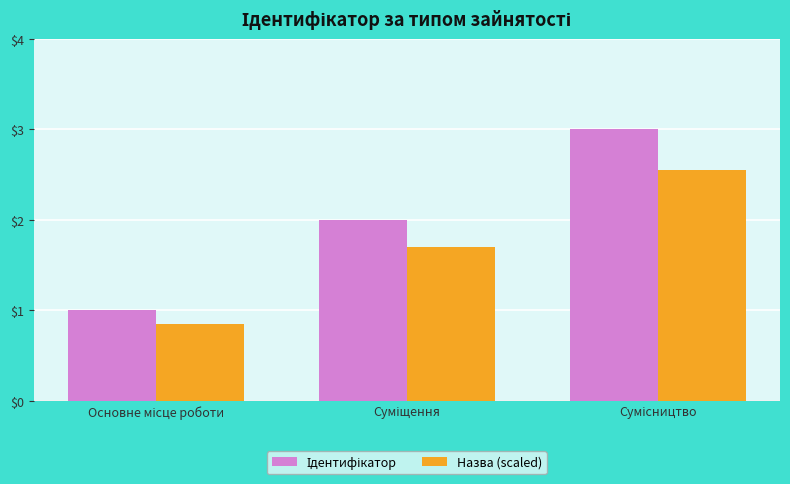

How many bars are there in each group?

2